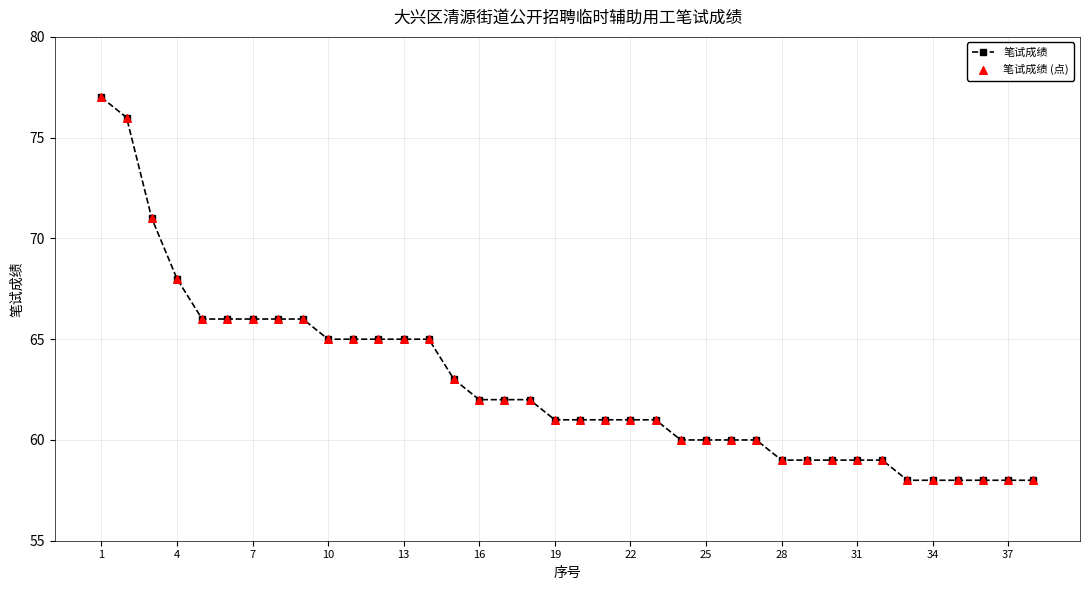

What is the smallest value displayed?

58